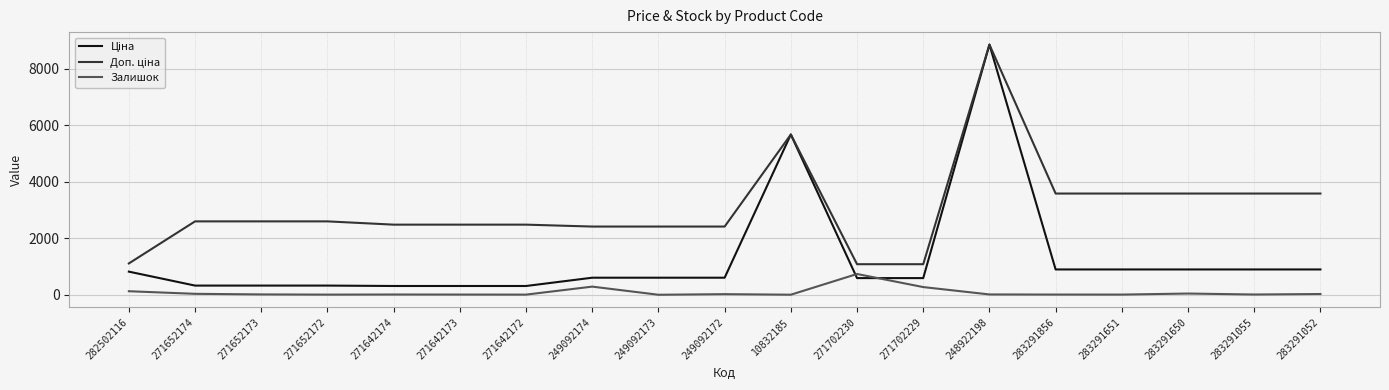

What is the spread (max minus min) of values at 249092173?

2414.8